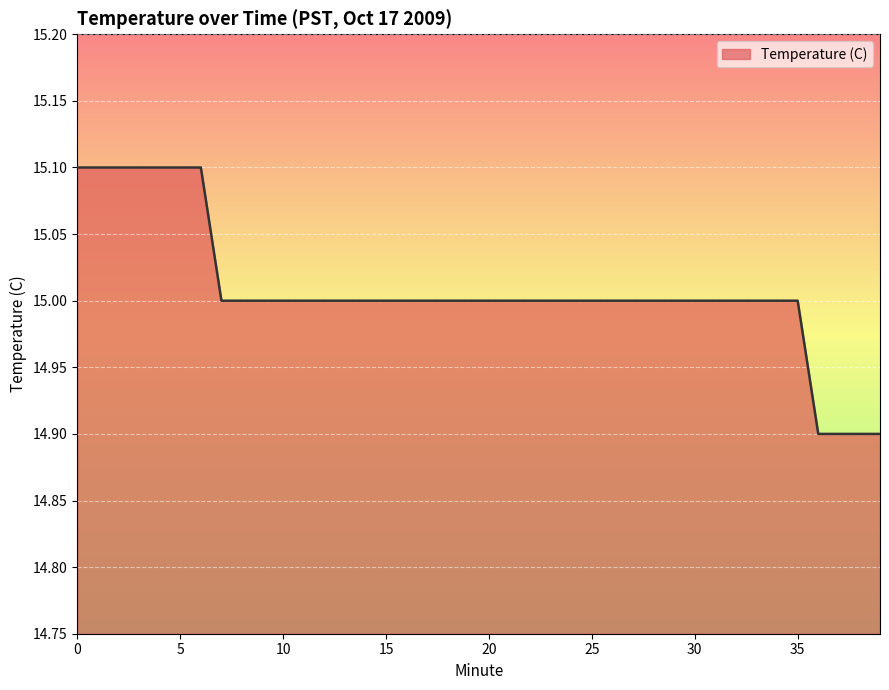

Count the values in the range 15 to 16.

36